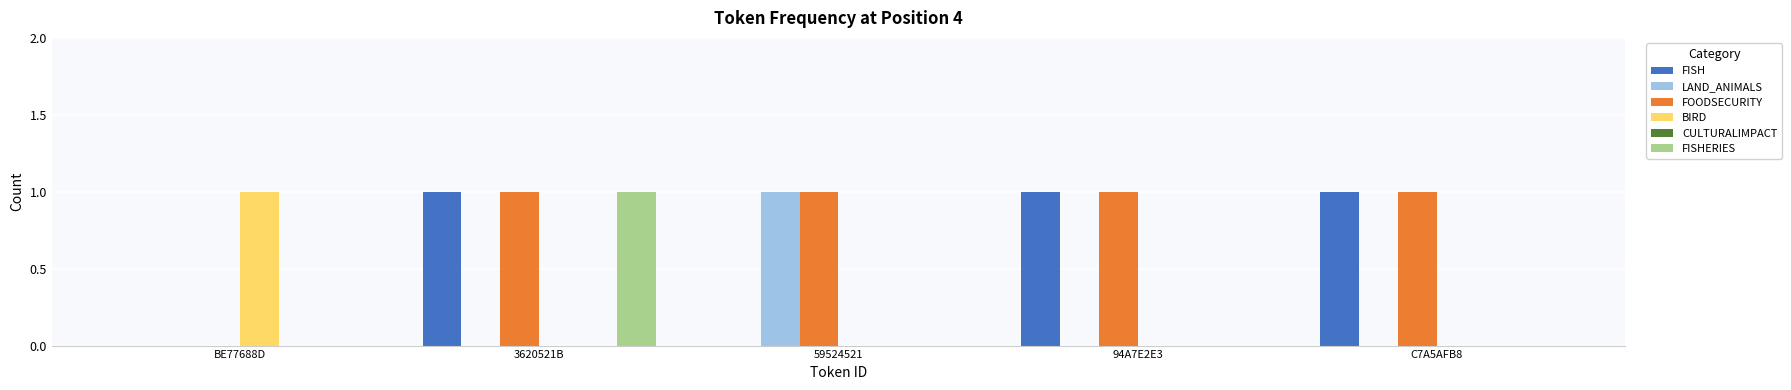

Reading left to right, extract all data points from this chart.

FISH: BE77688D=0	3620521B=1	59524521=0	94A7E2E3=1	C7A5AFB8=1
LAND_ANIMALS: BE77688D=0	3620521B=0	59524521=1	94A7E2E3=0	C7A5AFB8=0
FOODSECURITY: BE77688D=0	3620521B=1	59524521=1	94A7E2E3=1	C7A5AFB8=1
BIRD: BE77688D=1	3620521B=0	59524521=0	94A7E2E3=0	C7A5AFB8=0
FISHERIES: BE77688D=0	3620521B=1	59524521=0	94A7E2E3=0	C7A5AFB8=0